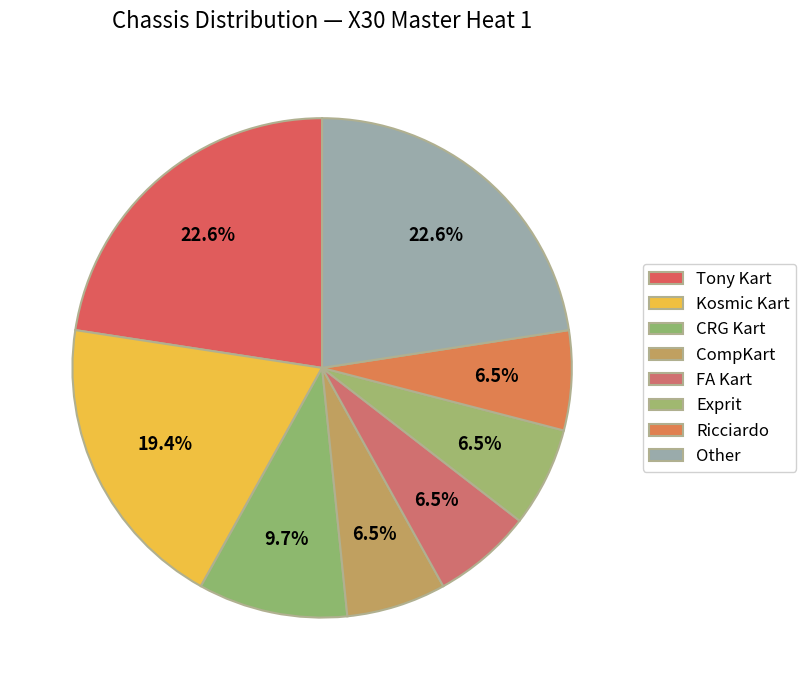

Combined, do Kosmic Kart and Tony Kart account for over 50%?

No